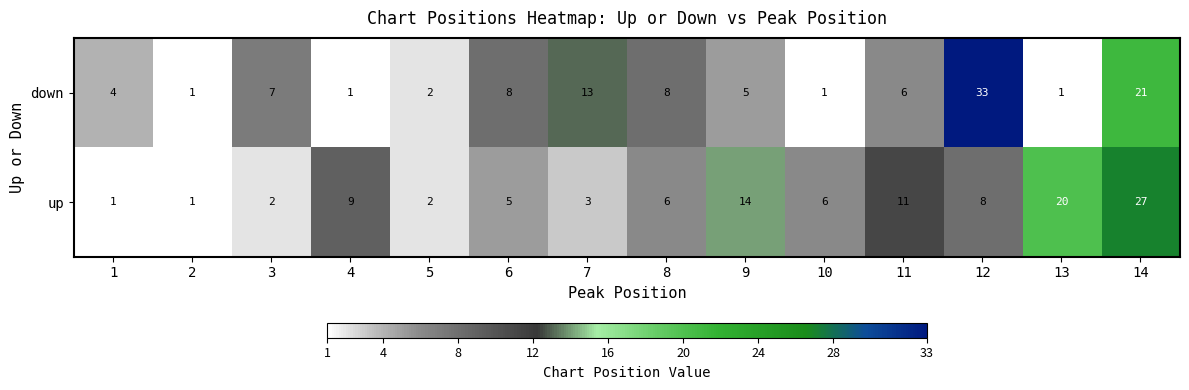

The down series shows 3 at 8. True or false?

False